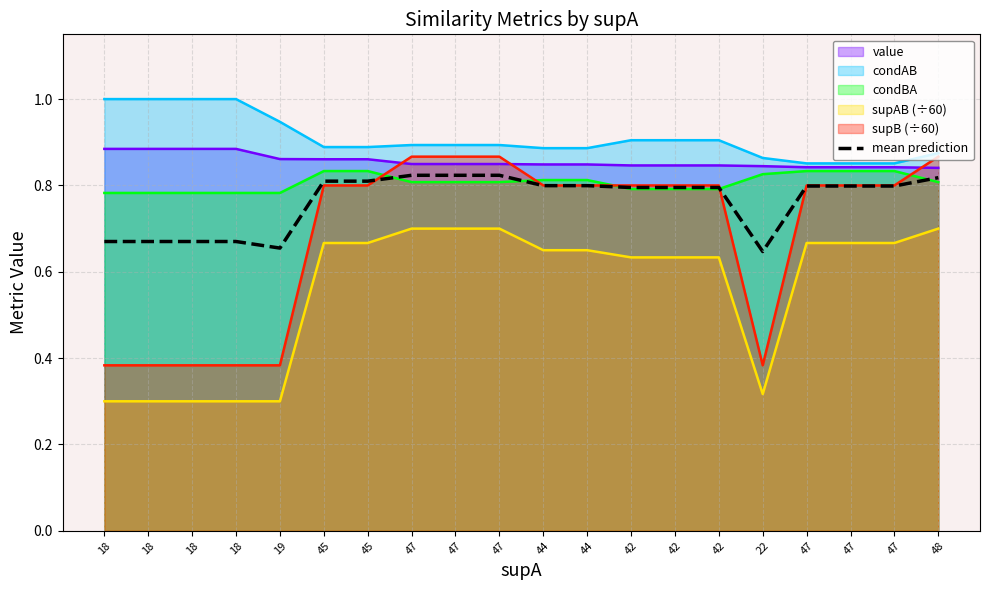

What is the label of the 9th point from the right?

44